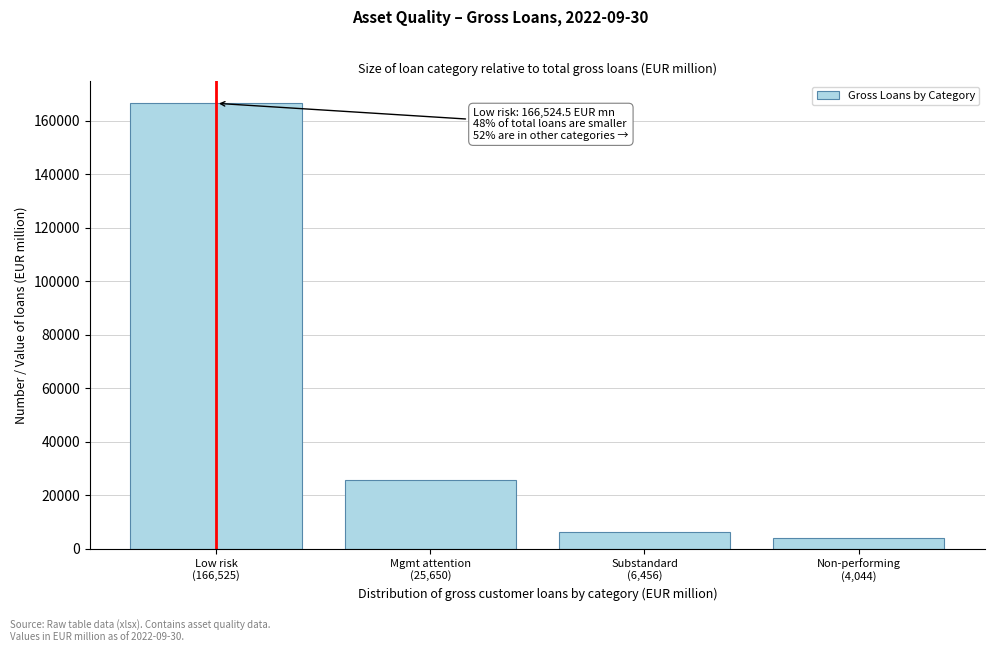

Reading right to left, transcribe all the data shown in this chart.

4043.7	6455.5	25650.0	166524.5